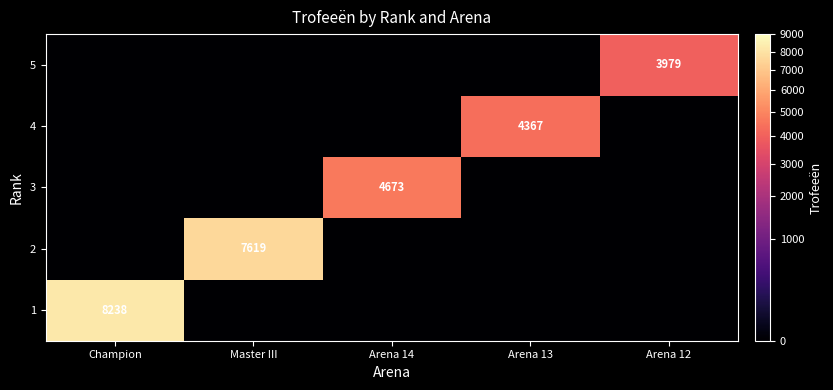

What is the total value across all series at Champion?

8238.0